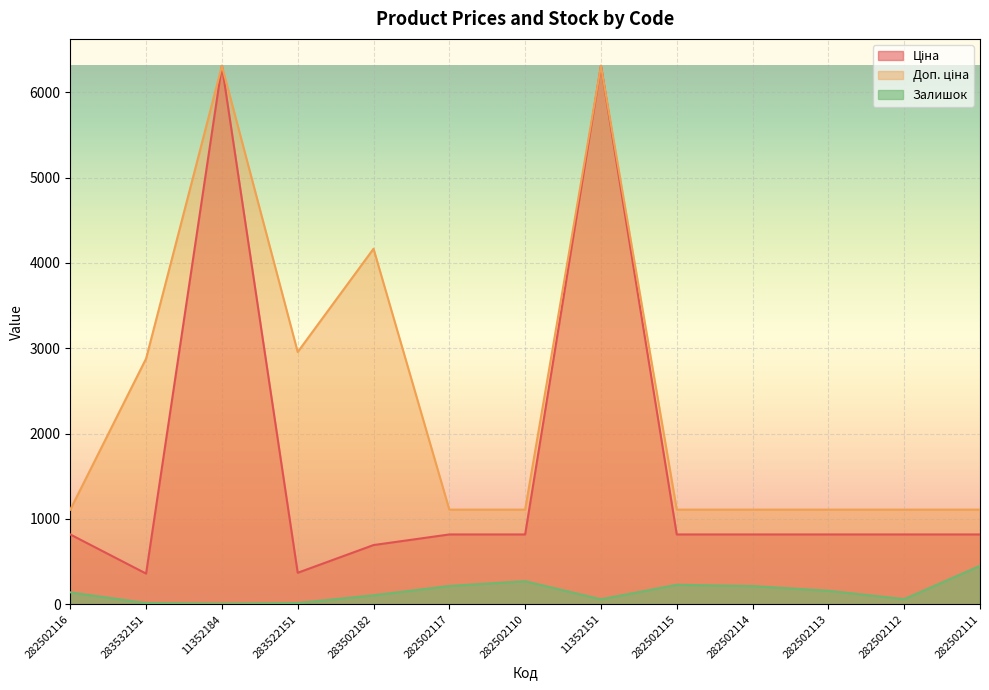

Which series changed the most between 11352184 and 282502113?

Ціна